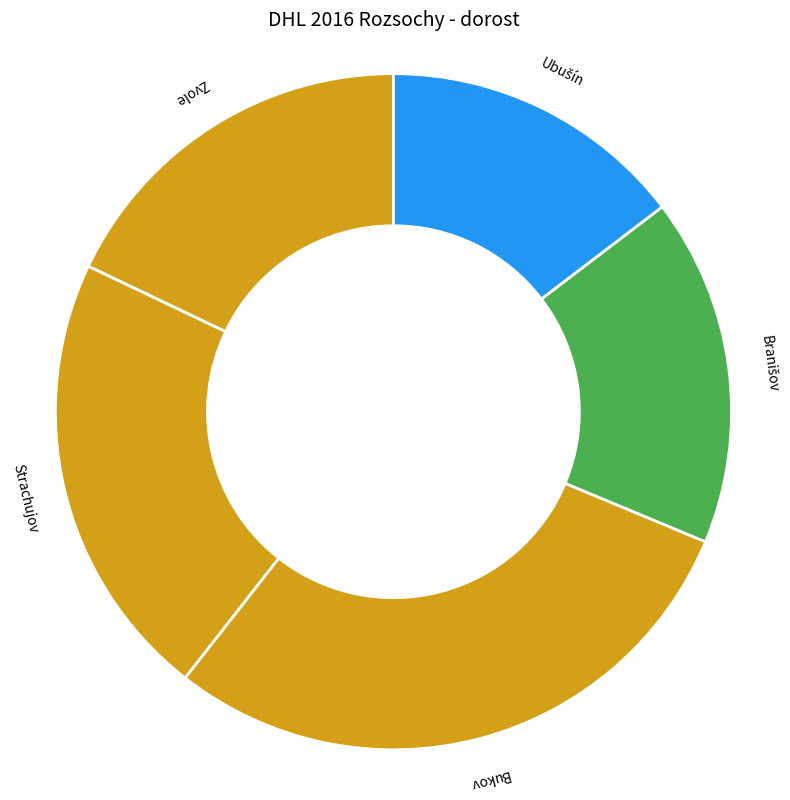

Which category has the biggest portion of the pie?

Bukov